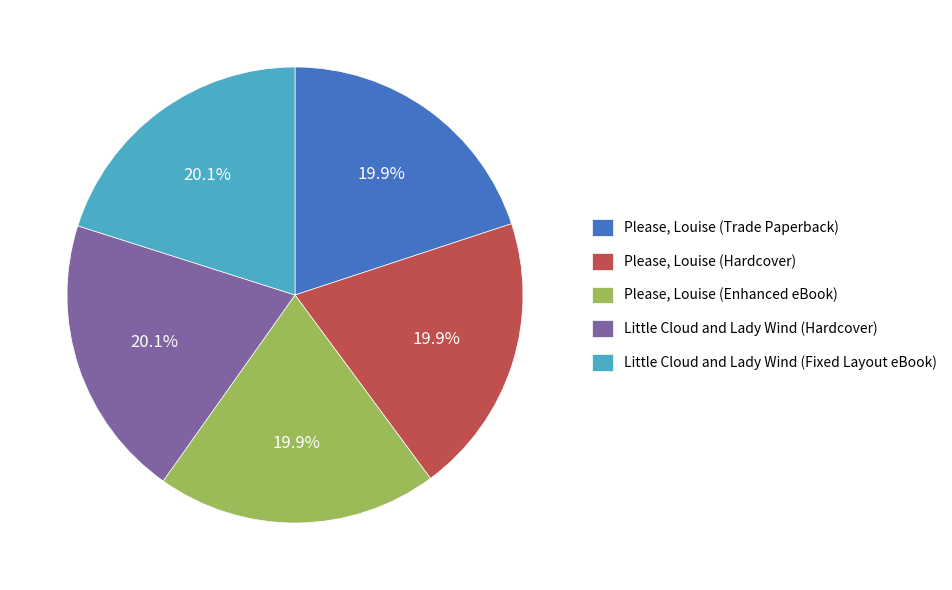

Is it true that Please, Louise (Enhanced eBook) is 10% of the pie?

False